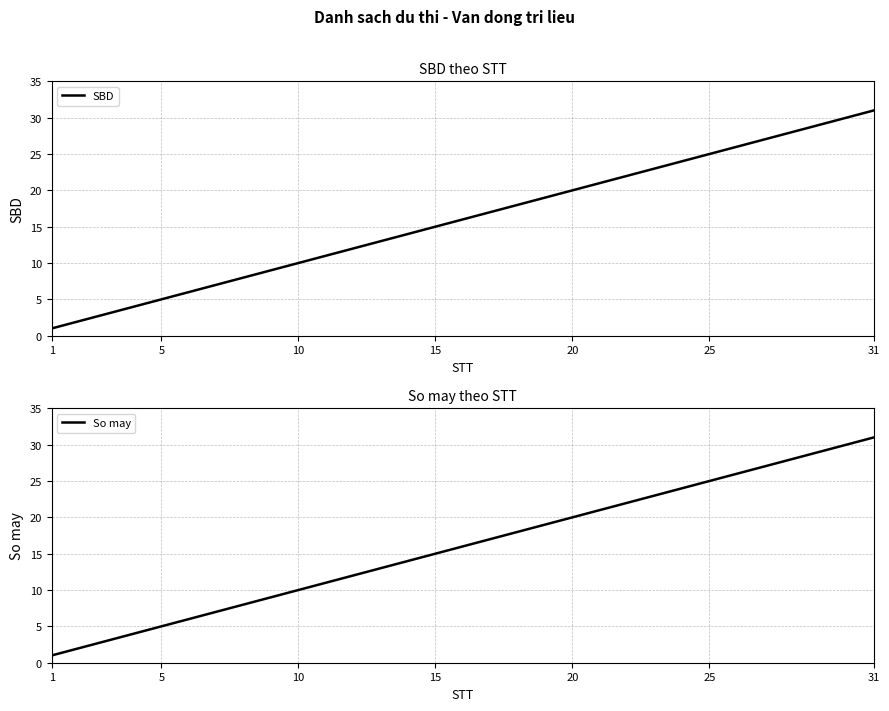

At which label does SBD reach its peak?

31